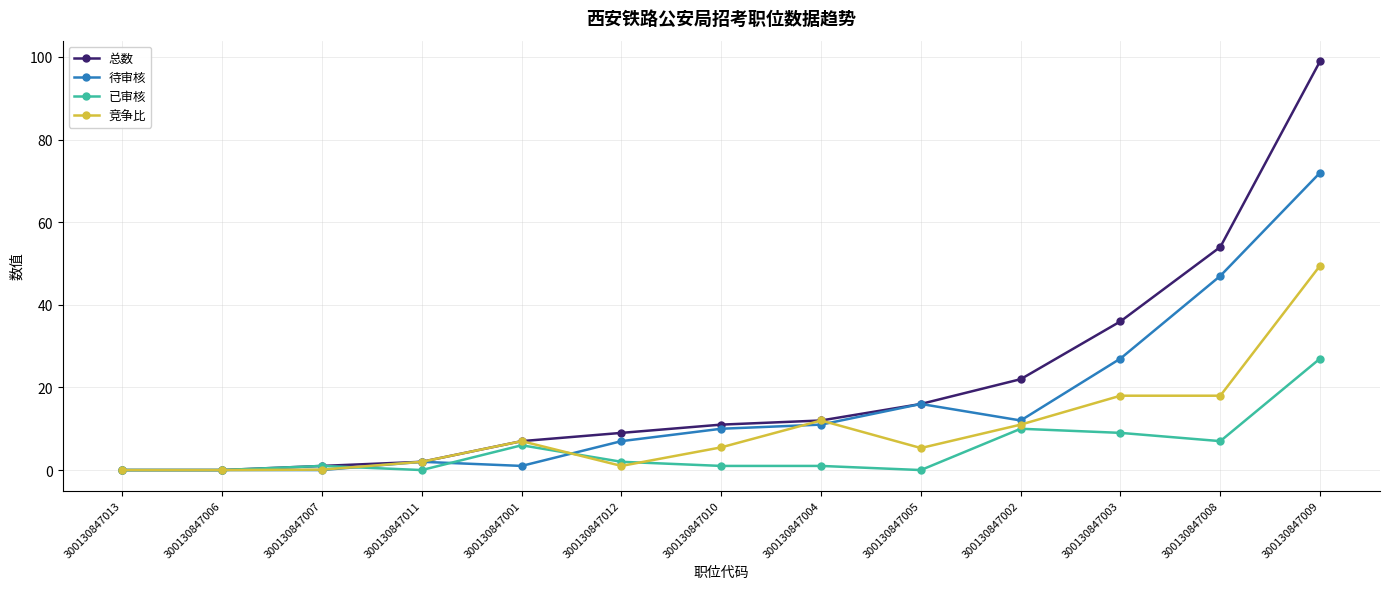

How many values in the 总数 series are below 11?

6